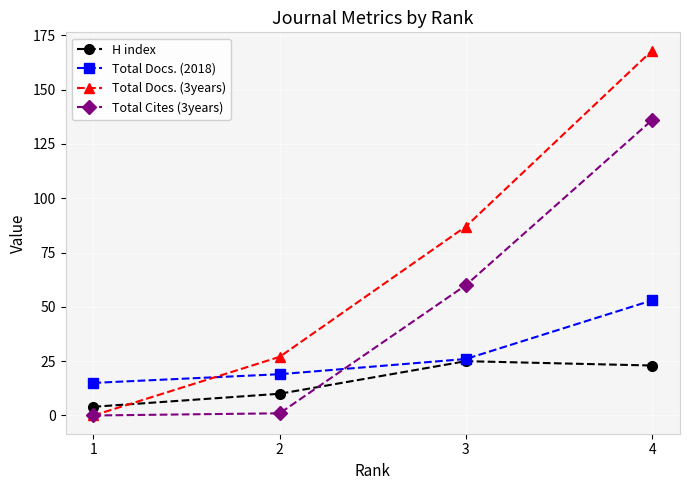

How many Total Docs. (3years) values are between 27 and 168?

3